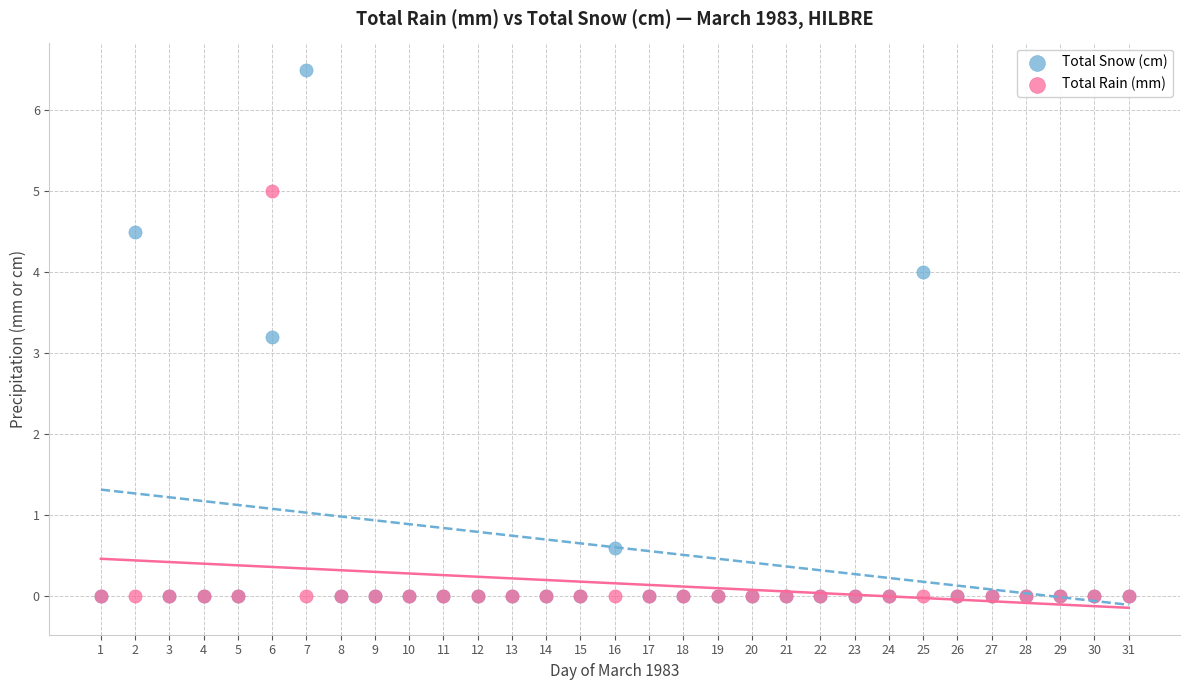

In the Total Snow (cm) series, what Y value is closest to 3?

3.2